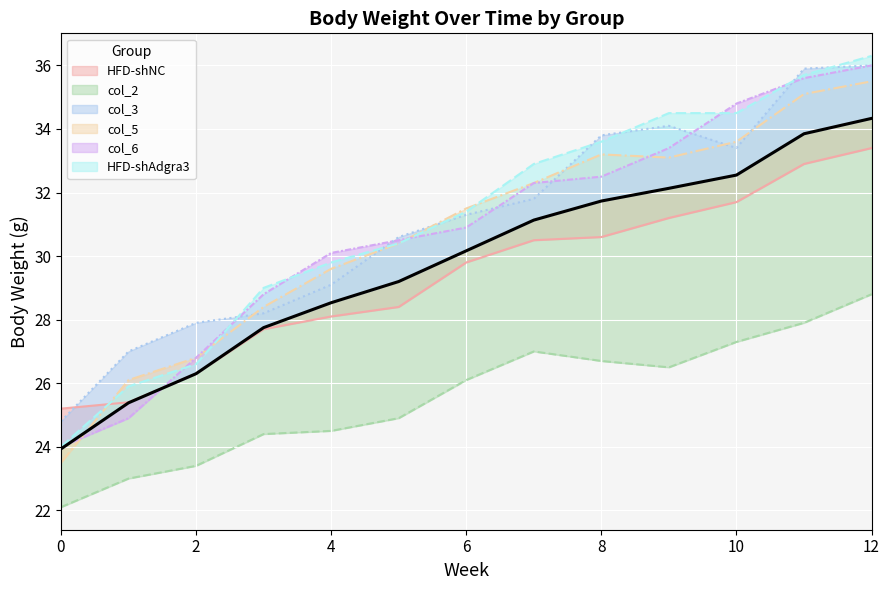

At which category does the chart reach its peak across all series?

12